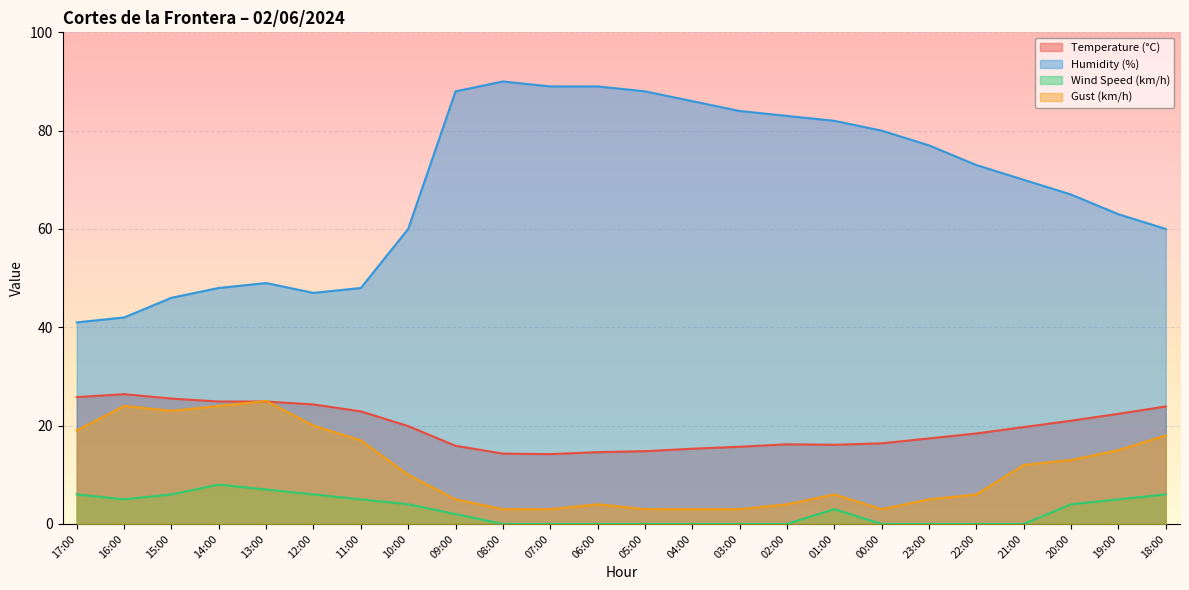

The Wind Speed (km/h) series shows 1.2 at 10:00. True or false?

False